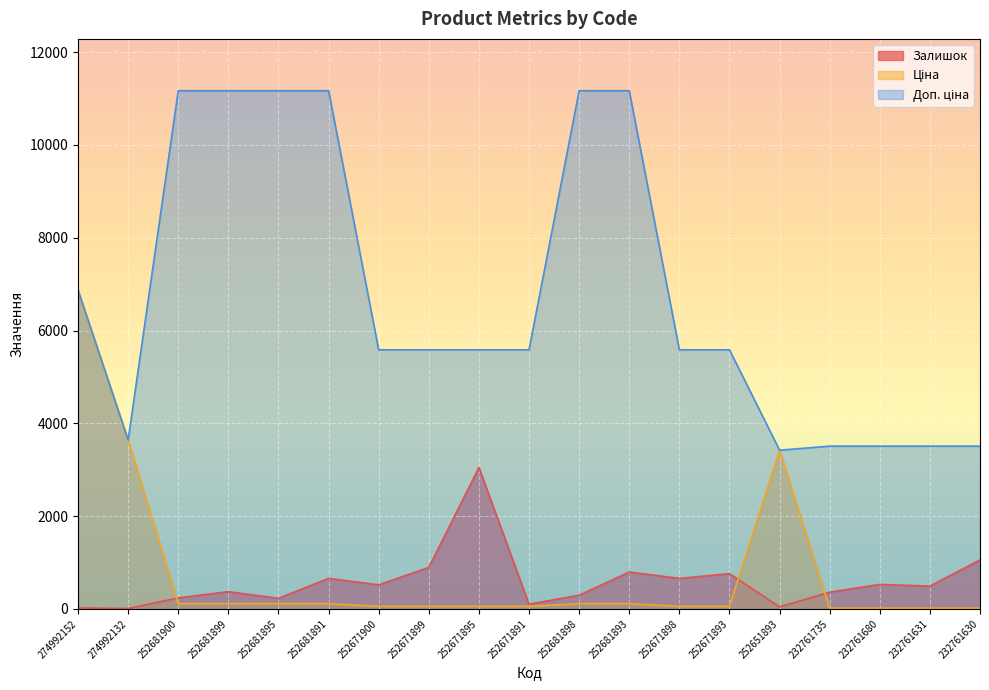

At which category is the sum across all series the highest?

274992152